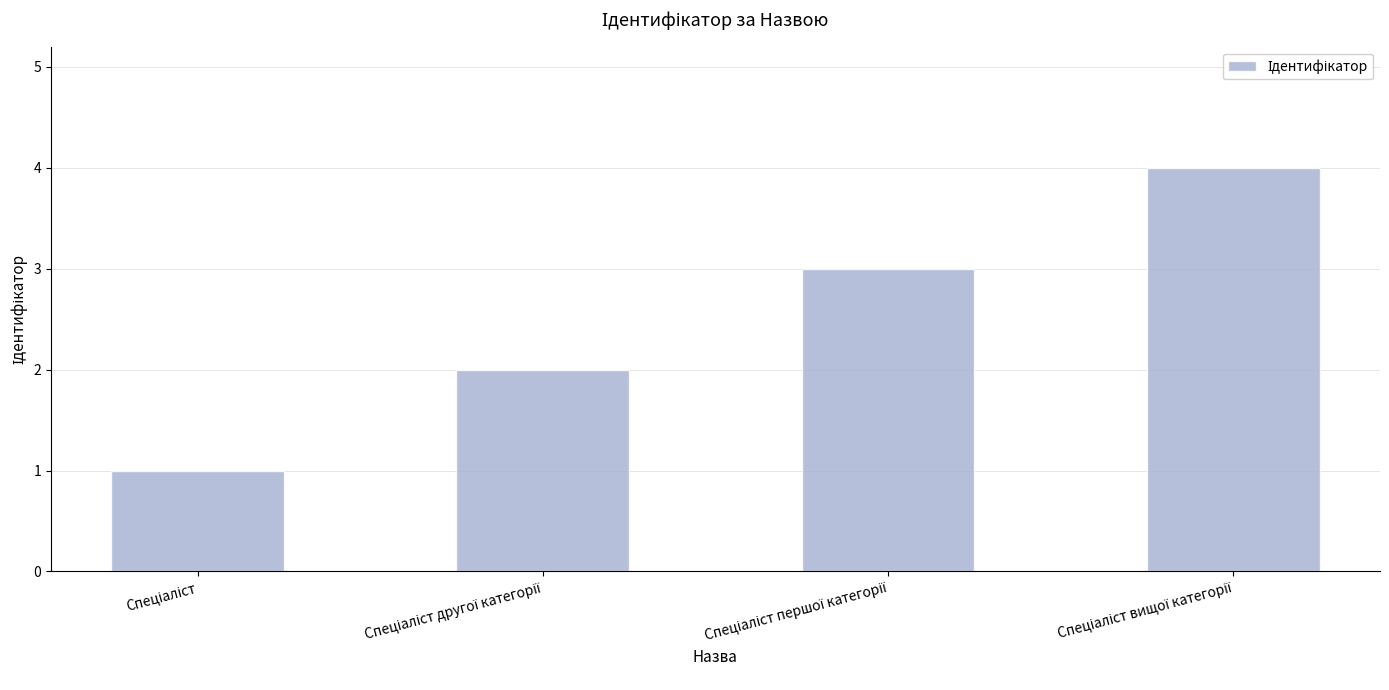

What is the sum of all values?

10